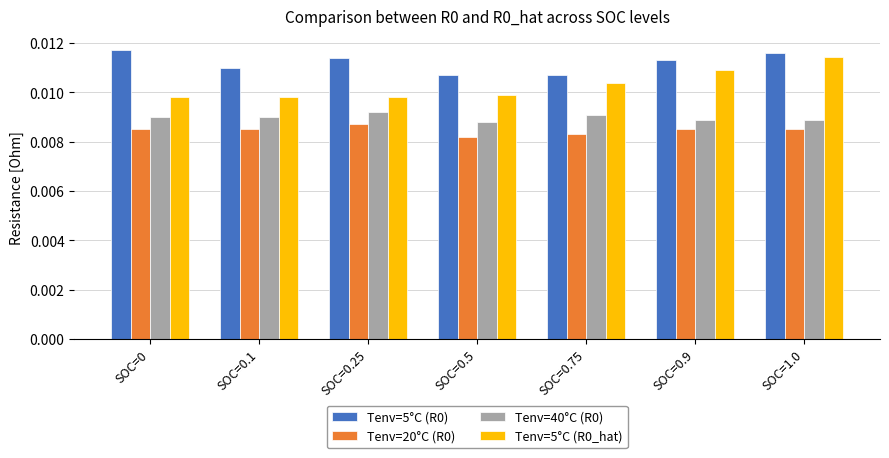

At how many categories does at least one series exceed 0?

7